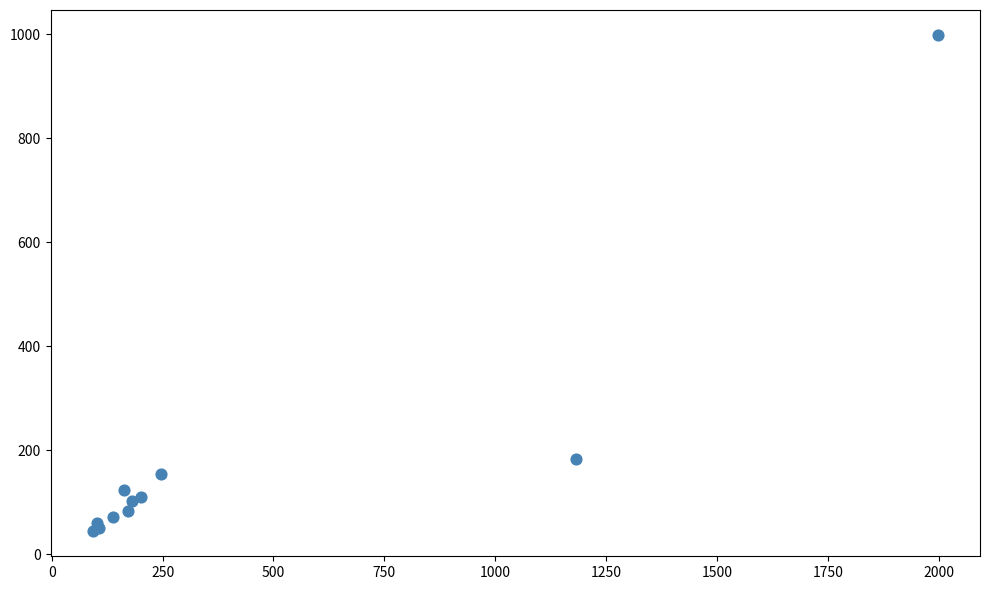

What Y value in the scatter plot is closest to 521?

183